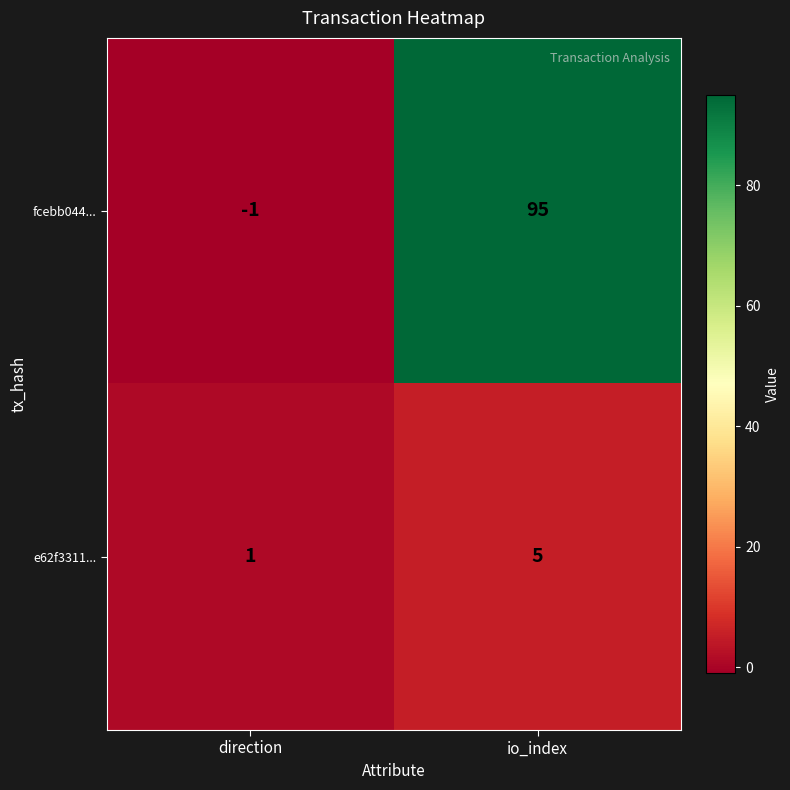

Is it true that fcebb044... equals 164 at io_index?

False